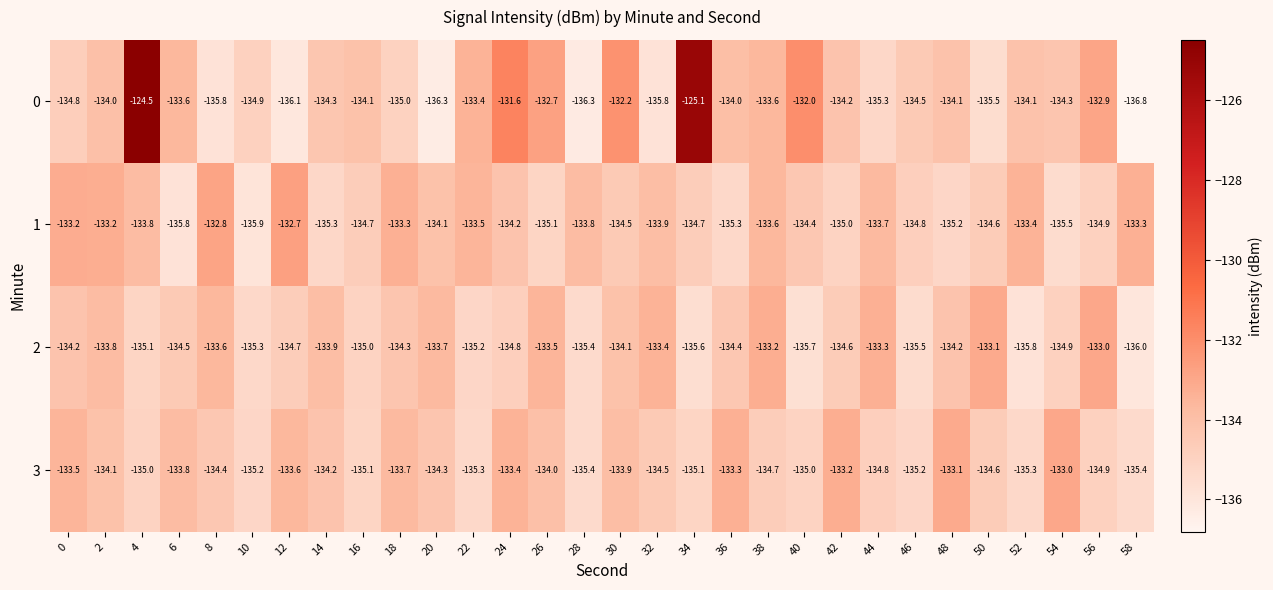

At 40, list the series in order from smallest to largest.

2, 3, 1, 0